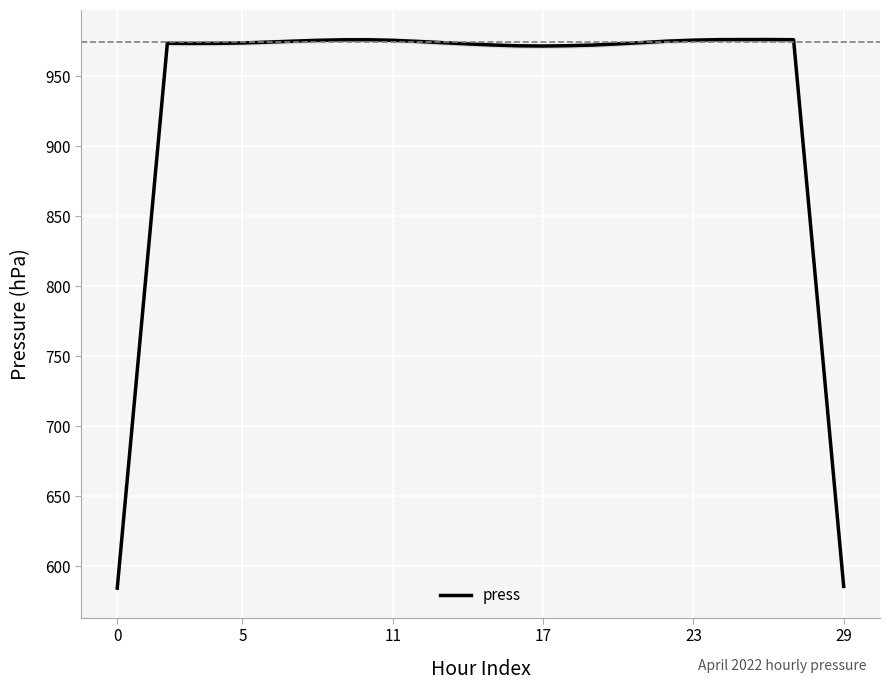

Approximately how many times larger is the value at 23 compared to 19?

1.0